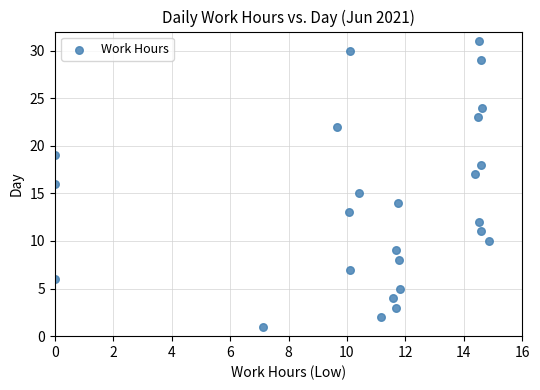

What is the range of Y values (max minus min)?

30